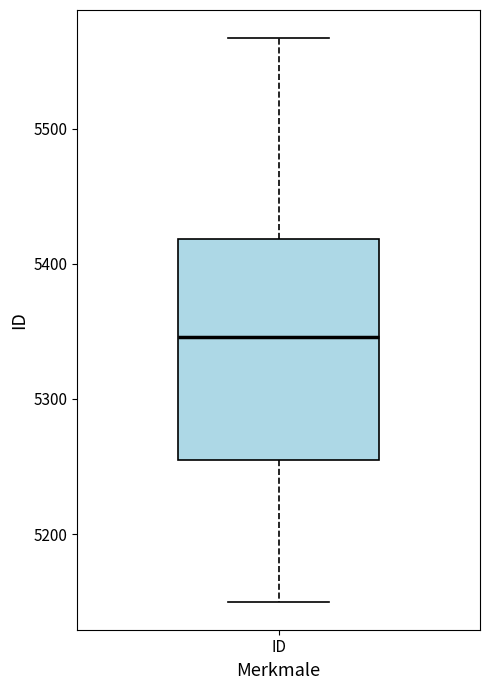

Read this box plot against the y-axis: the position of the median line, the range covered by the box, and the ends of both whiskers. The values are not printed on the chart, so give them approximately, as read against the axis.

median 5350, box 5260 to 5420, whiskers 5150 to 5570